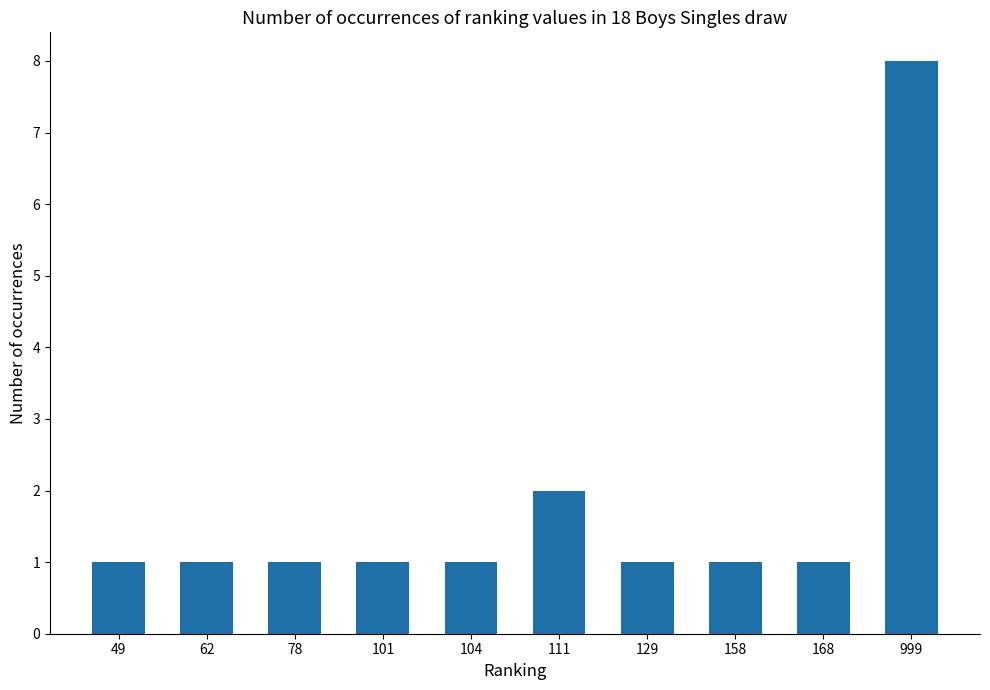

What is the difference between the second highest and minimum values?

1